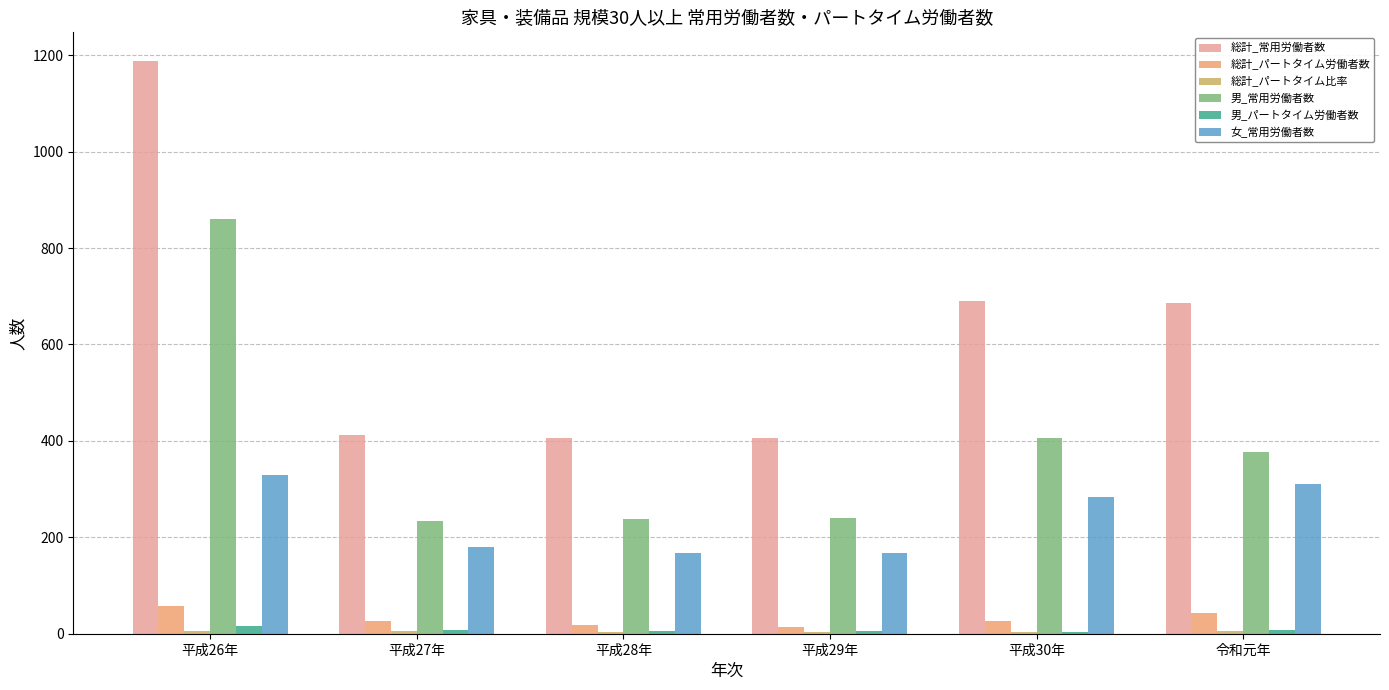

At which label is 総計_常用労働者数 closest to 797?

平成30年